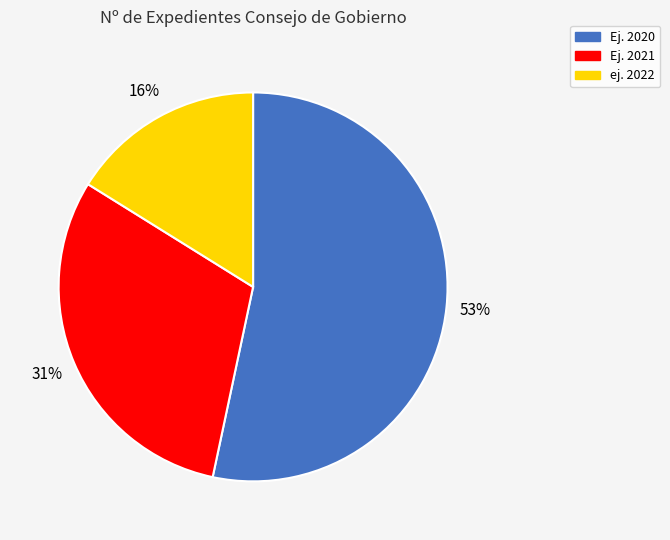

The ej. 2022 slice represents 69% of the pie. True or false?

False